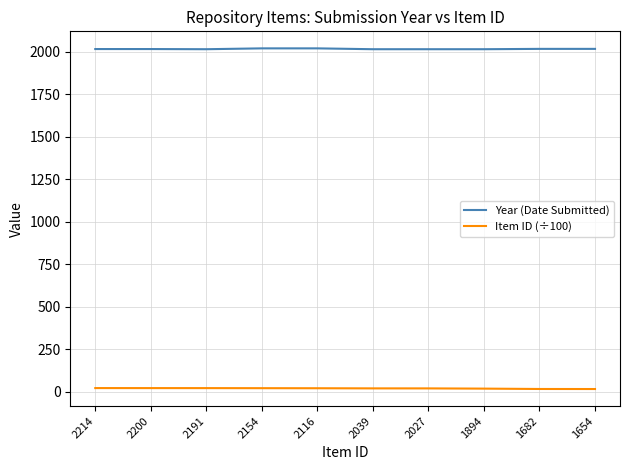

How many lines are shown in the chart?

2